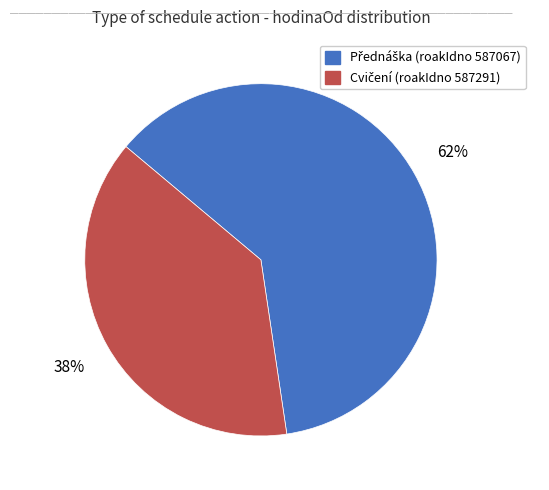

Is there a majority slice in this chart?

Yes